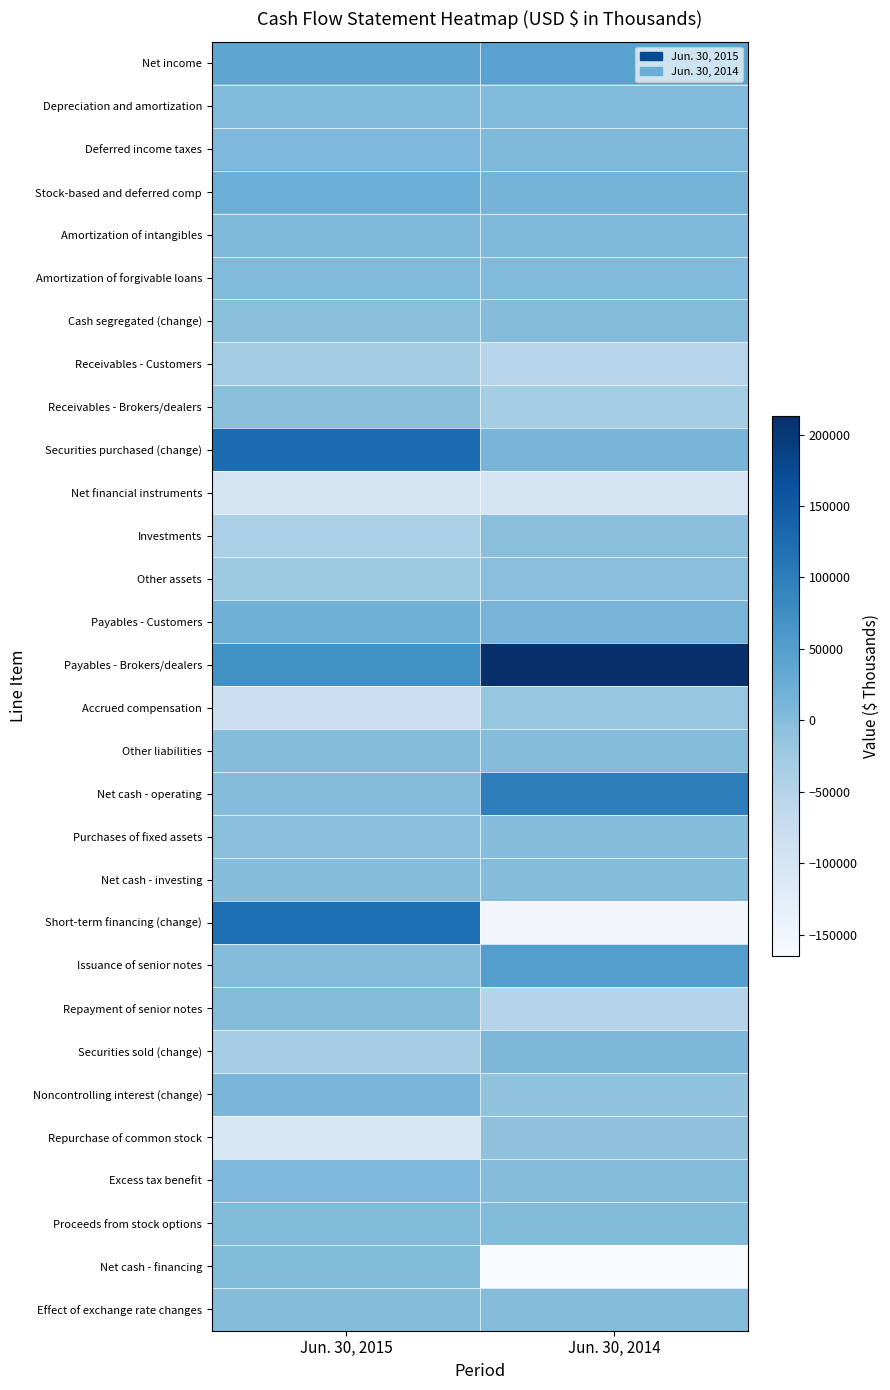

Between Jun. 30, 2014 and Jun. 30, 2015, which is larger?

Jun. 30, 2014